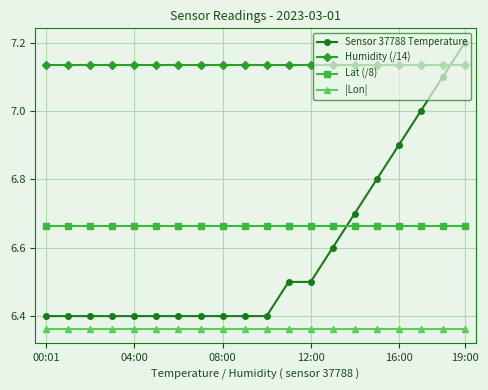

How many lines are shown in the chart?

4